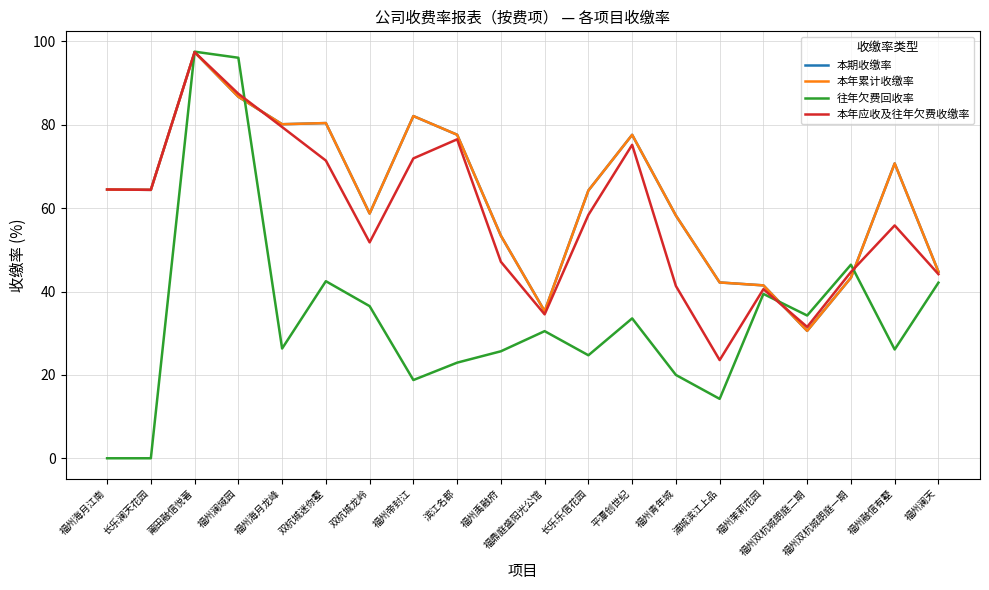

How many times do 本年应收及往年欠费收缴率 and 往年欠费回收率 cross each other?

4